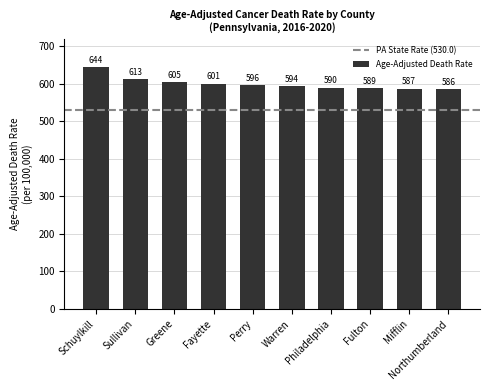

What is the difference between the maximum and minimum values?

57.6